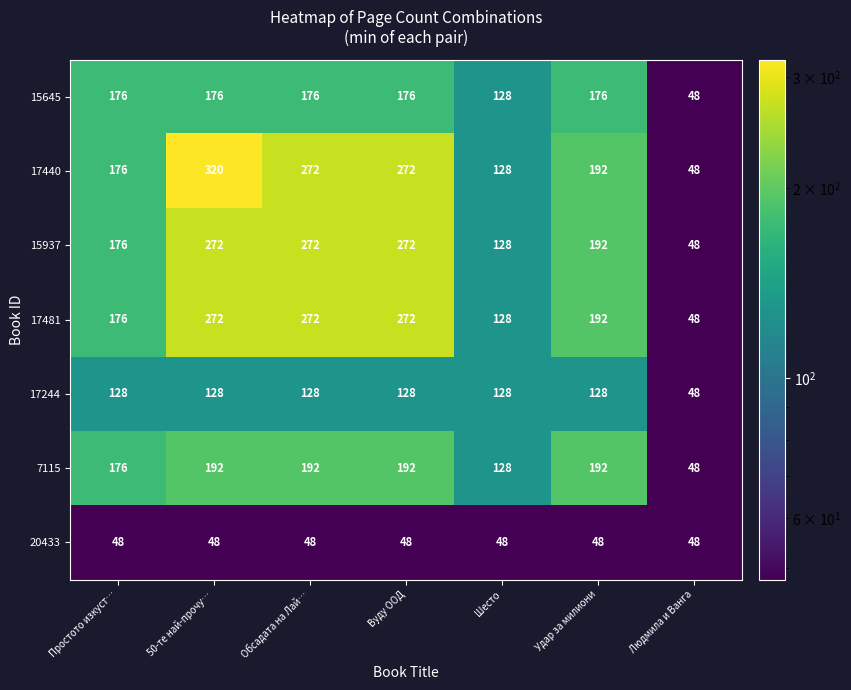

What is the maximum value for 17481?

272